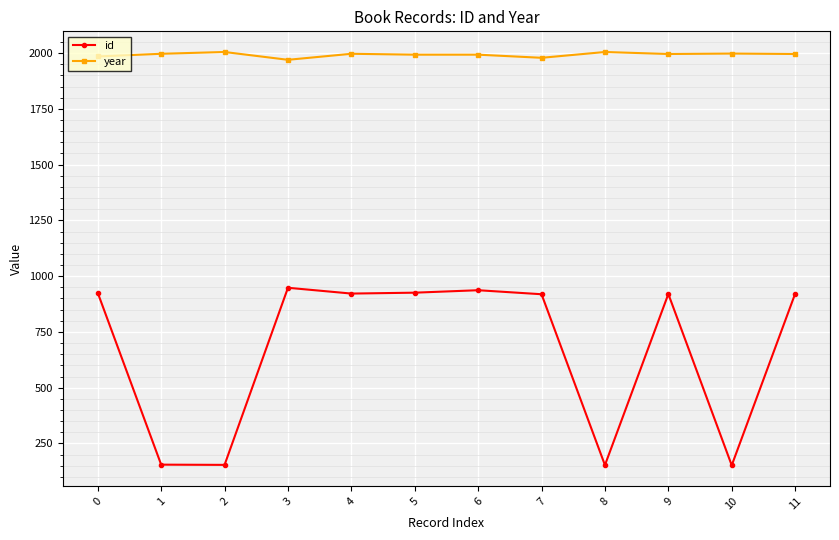

How many series are shown in this chart?

2